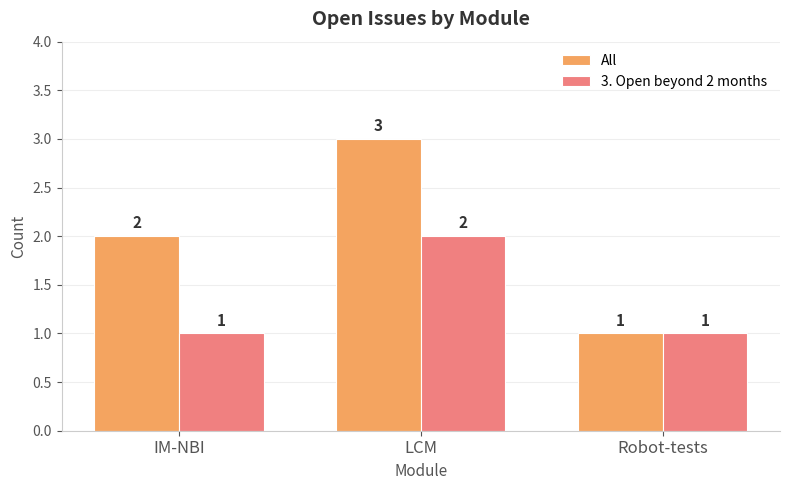

The value of 3. Open beyond 2 months at Robot-tests is 0. True or false?

False